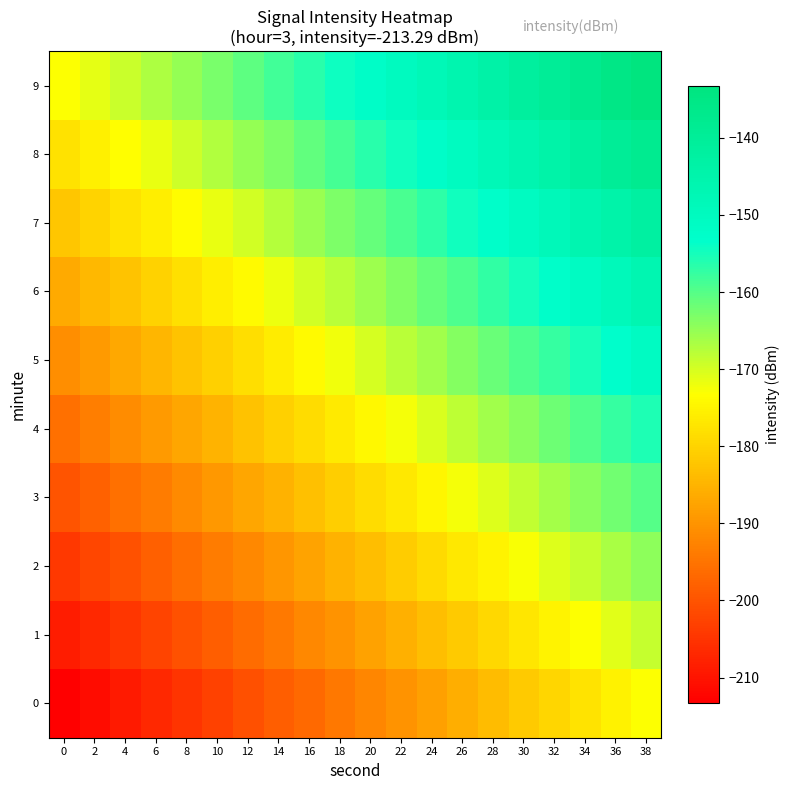

How many data points does each series have?

20